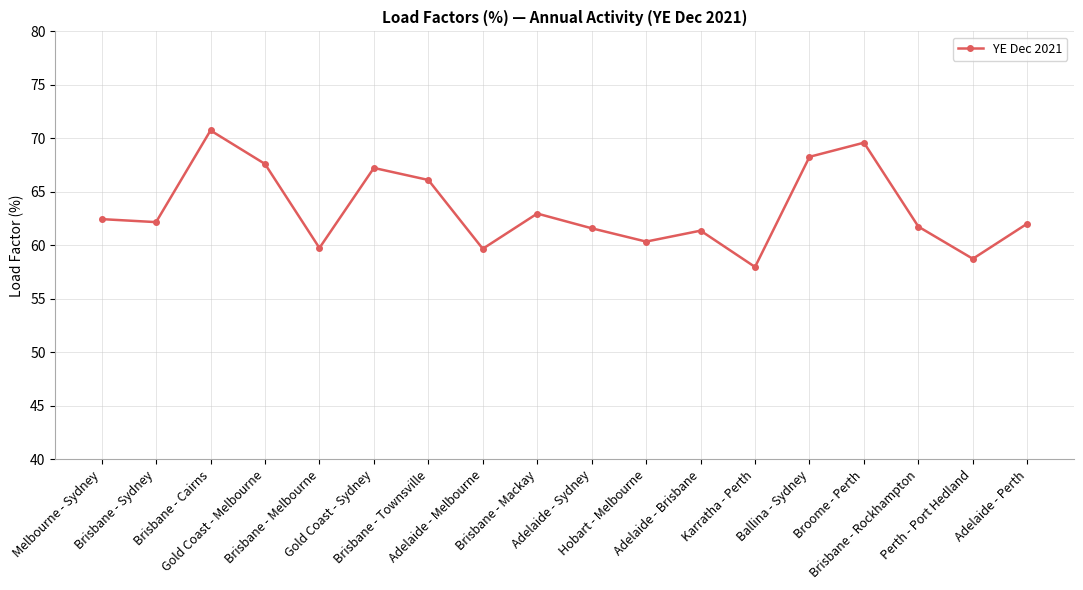

What is the difference between the second highest and minimum values?

11.6